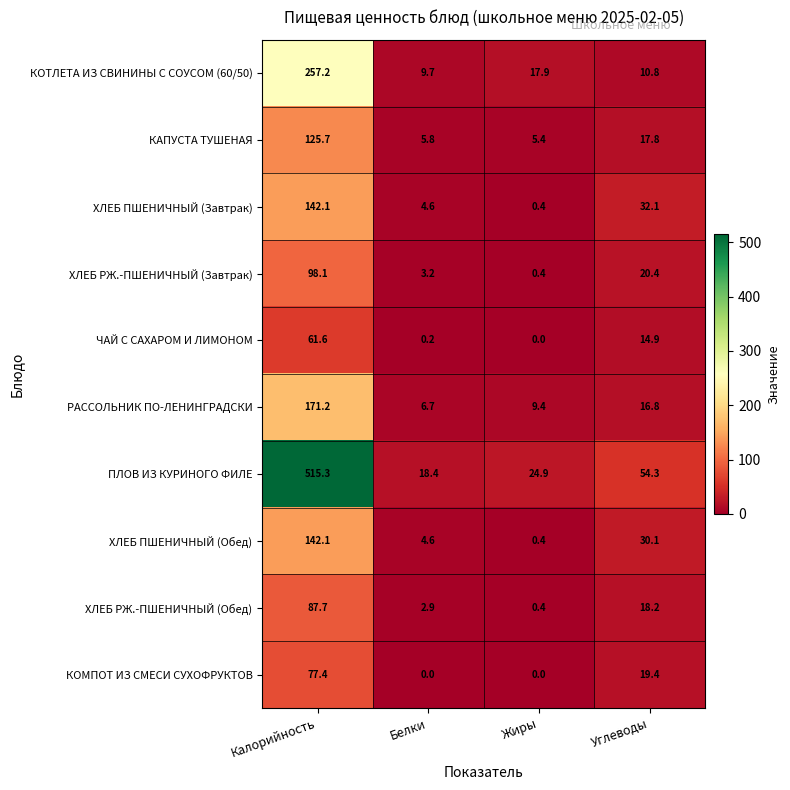

Rank the categories by КОТЛЕТА ИЗ СВИНИНЫ С СОУСОМ (60/50) value from highest to lowest.

Калорийность, Жиры, Углеводы, Белки